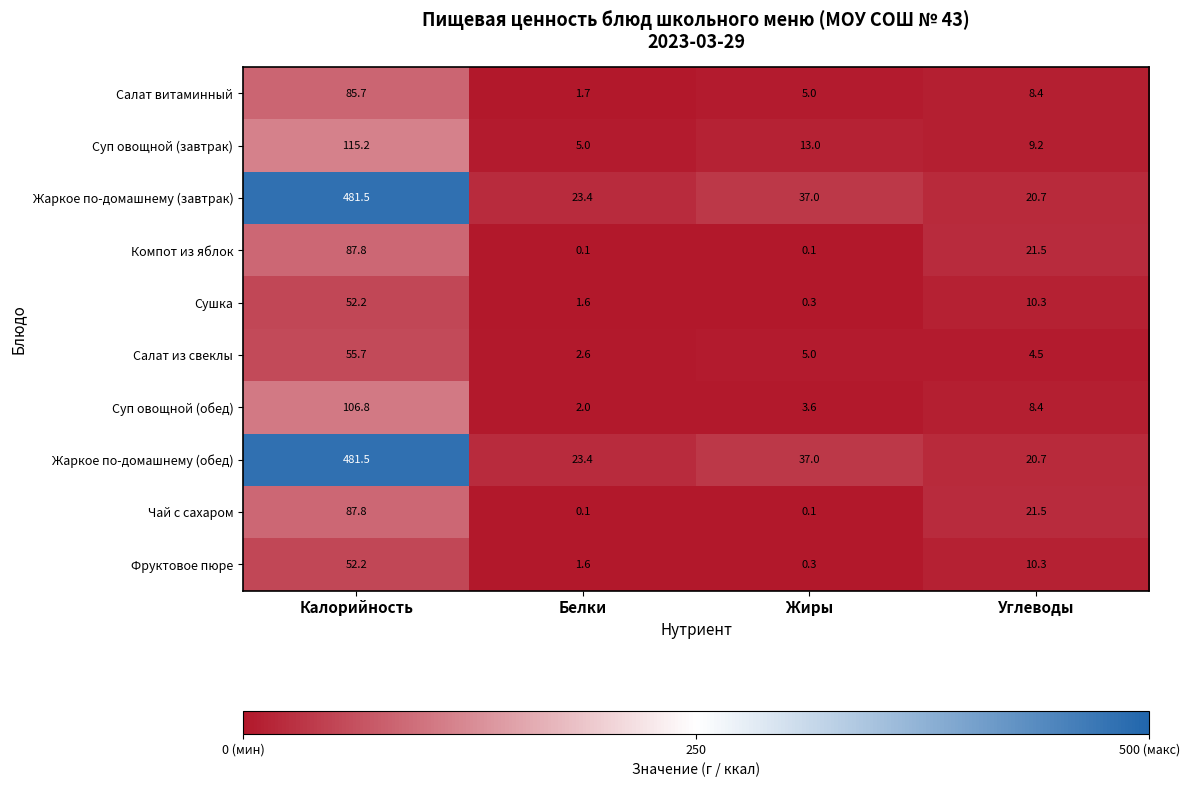

What is the difference between the highest and lowest values at Белки?

23.3